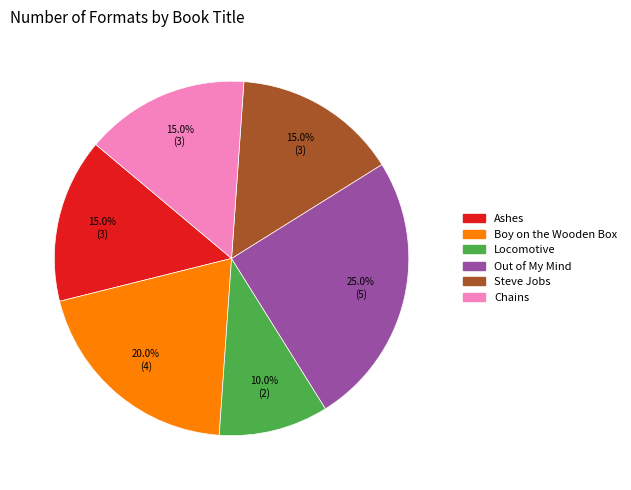

To the nearest percent, what is the difference between the Steve Jobs and Out of My Mind slice percentages?

10%